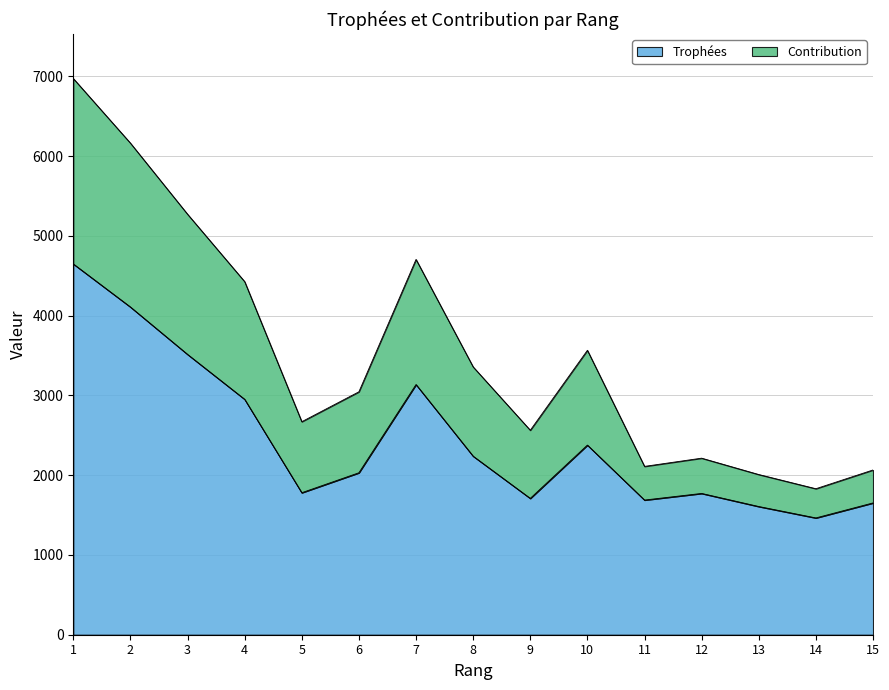

The Contribution series shows 1830 at 14. True or false?

True